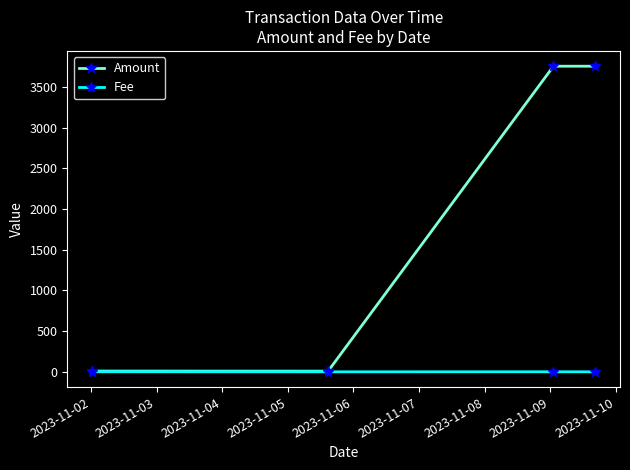

How many data points in Amount are less than 3754?

2